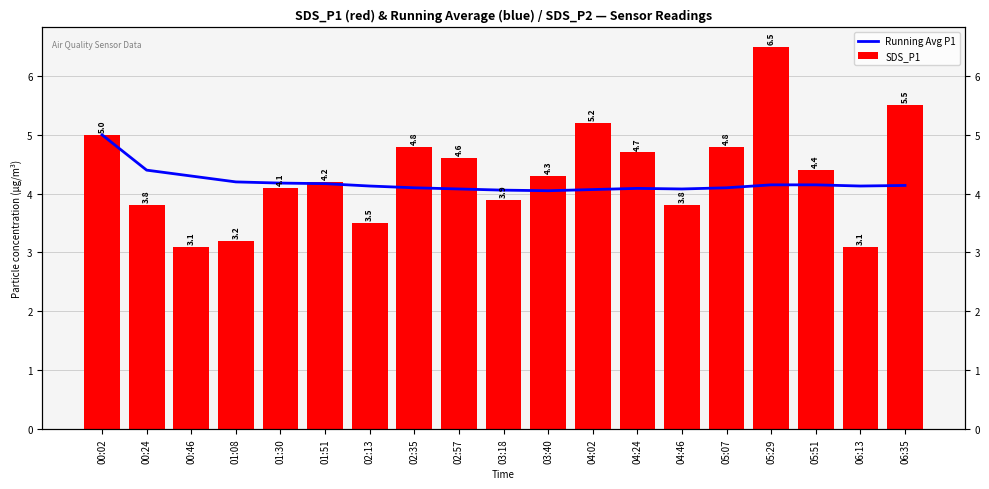

List the labels in order of Running Avg P1 value, smallest first.

03:40, 03:18, 04:02, 02:57, 04:46, 04:24, 02:35, 05:07, 02:13, 06:13, 06:35, 05:29, 05:51, 01:51, 01:30, 01:08, 00:46, 00:24, 00:02